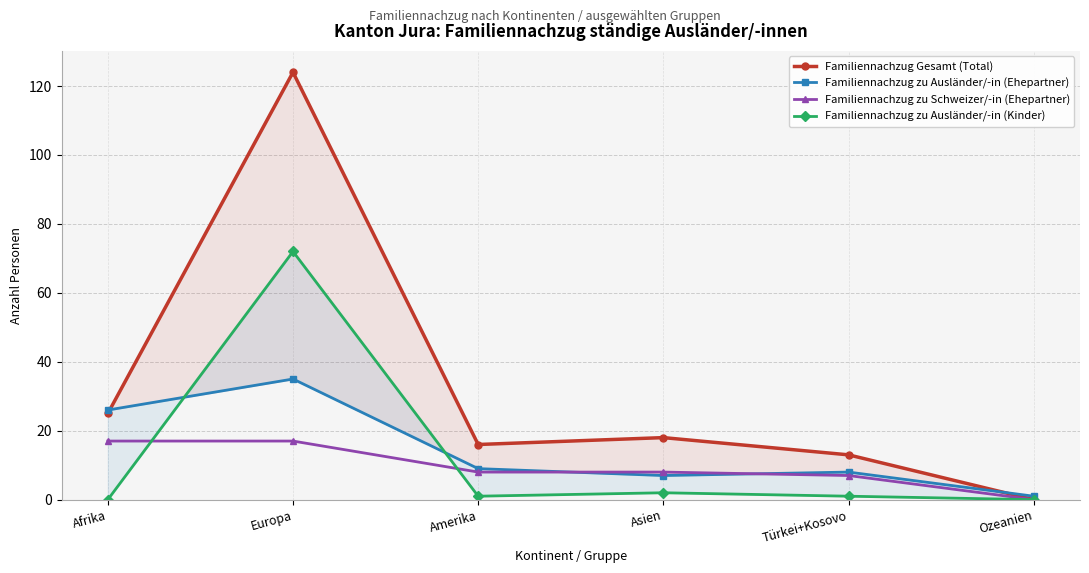

Reading right to left, transcribe all the data shown in this chart.

Familiennachzug Gesamt (Total): 0	13	18	16	124	25
Familiennachzug zu Ausländer/-in (Ehepartner): 1	8	7	9	35	26
Familiennachzug zu Schweizer/-in (Ehepartner): 0	7	8	8	17	17
Familiennachzug zu Ausländer/-in (Kinder): 0	1	2	1	72	0